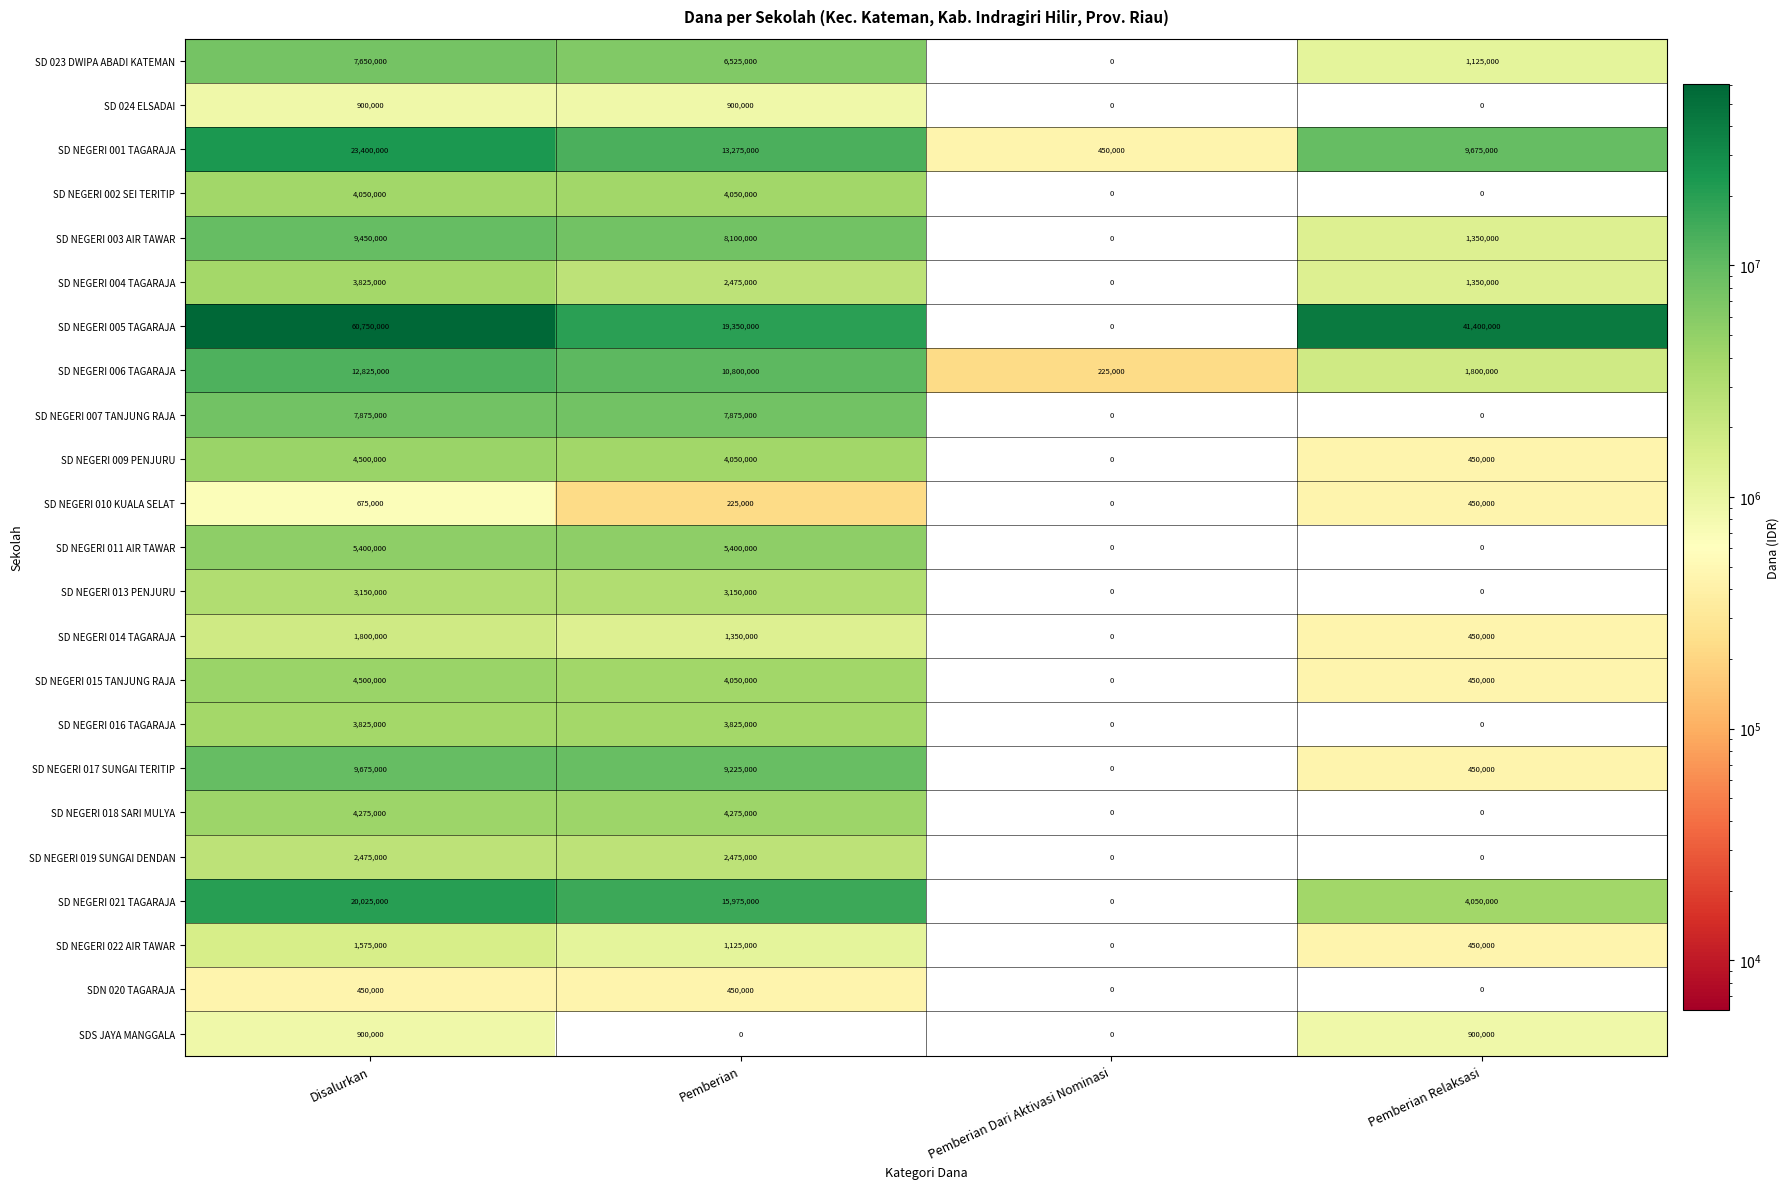

Count the SD NEGERI 010 KUALA SELAT values in the range 225000 to 675000.

3